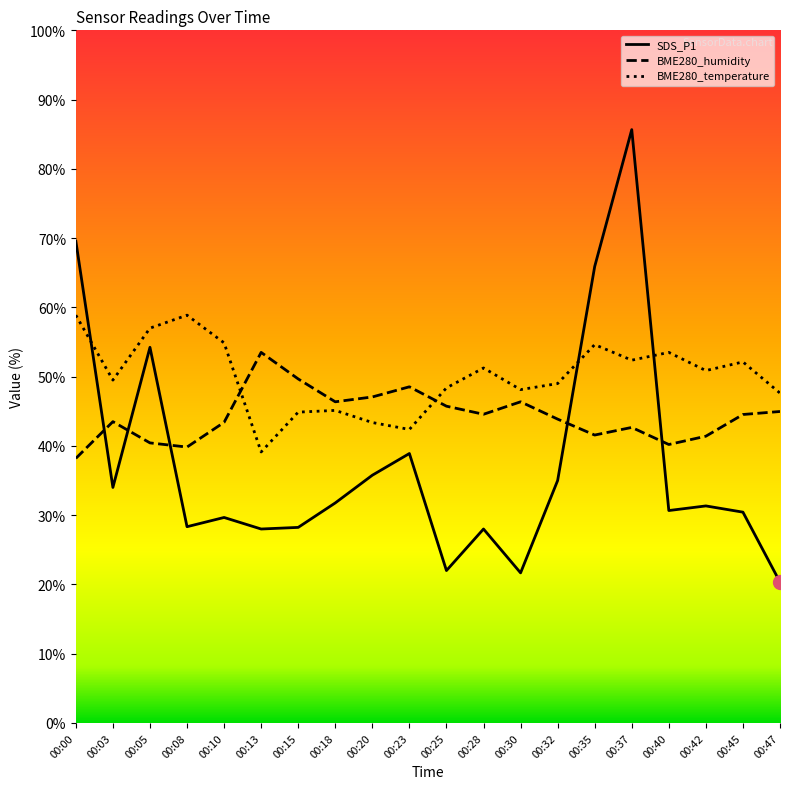

Reading left to right, list all the values displayed in this chart.

SDS_P1: 69.6	34.0	54.2	28.3	29.7	28.0	28.2	31.8	35.8	38.9	22.0	28.0	21.7	35.0	65.9	85.7	30.7	31.3	30.4	20.3
BME280_humidity: 38.2	43.5	40.4	39.8	43.4	53.5	49.7	46.4	47.1	48.5	45.7	44.6	46.4	43.9	41.6	42.7	40.2	41.4	44.5	45.0
BME280_temperature: 58.9	49.5	57.0	58.9	54.9	39.1	44.9	45.1	43.4	42.4	48.4	51.2	48.1	49.0	54.6	52.4	53.5	50.9	52.1	47.6